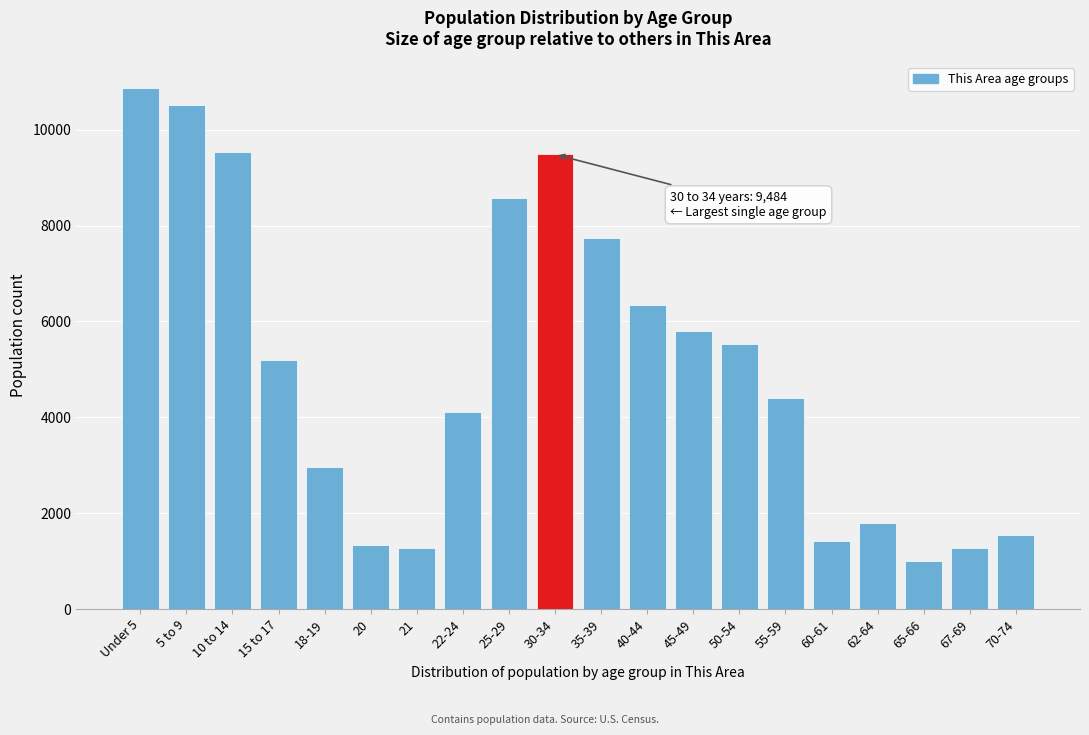

Which has a higher value, 15 to 17 or 40-44?

40-44